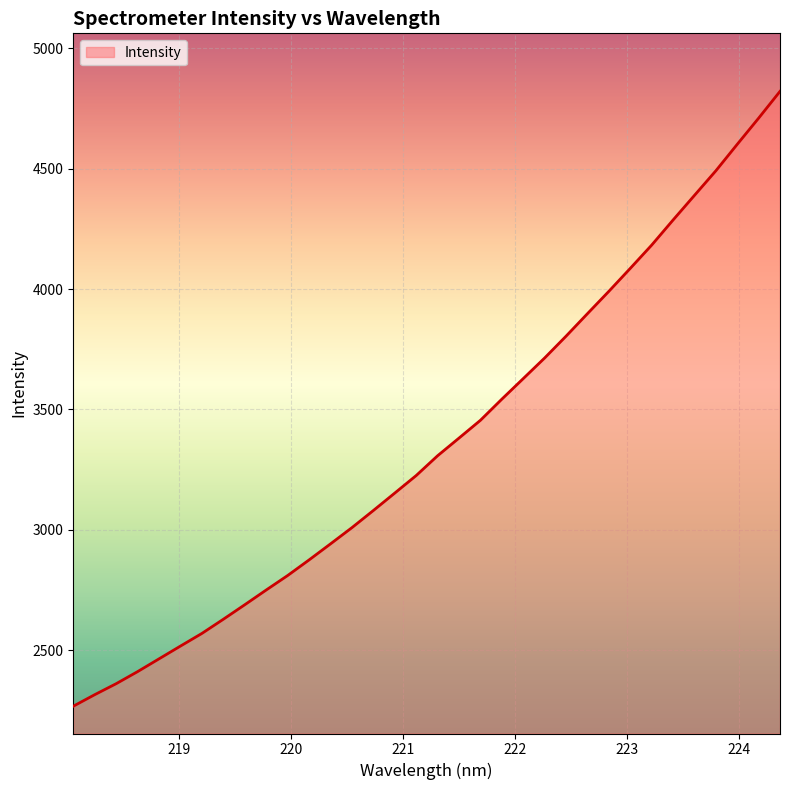

What is the greatest value displayed?

4821.6